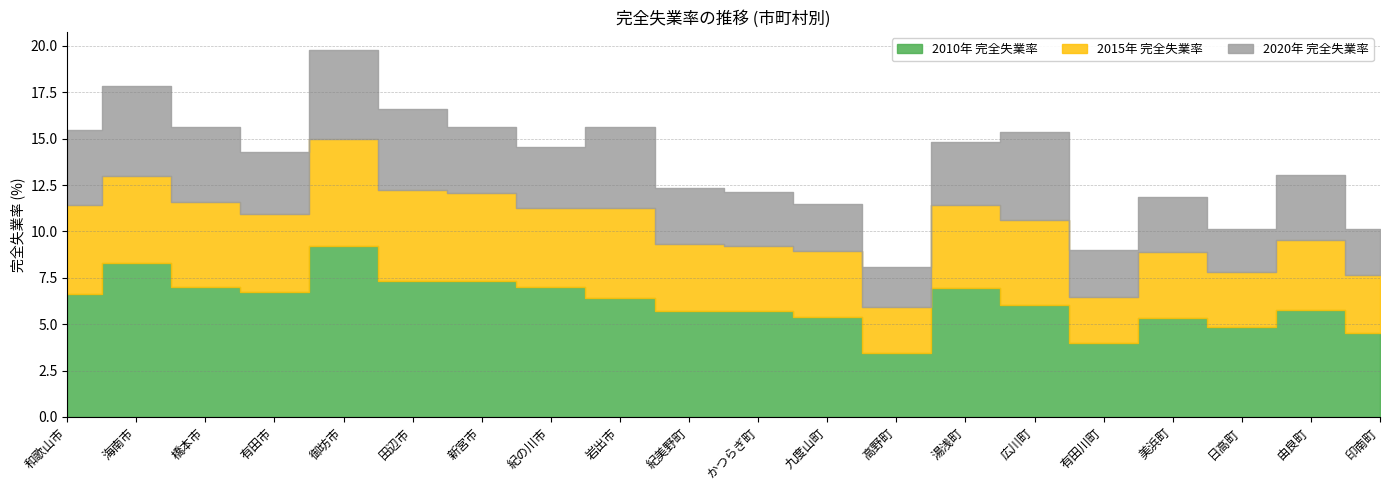

What is the label of the 1st point from the right?

印南町